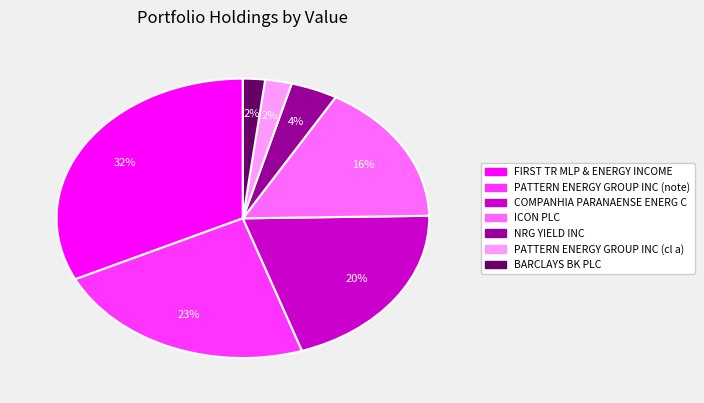

What percentage is the ICON PLC slice, to the nearest percent?

16%